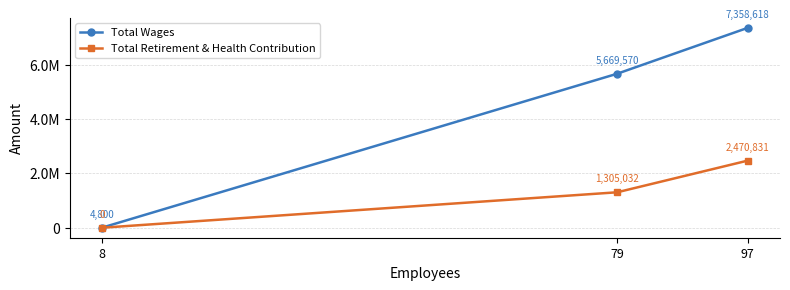

Does the chart have visible grid lines?

Yes